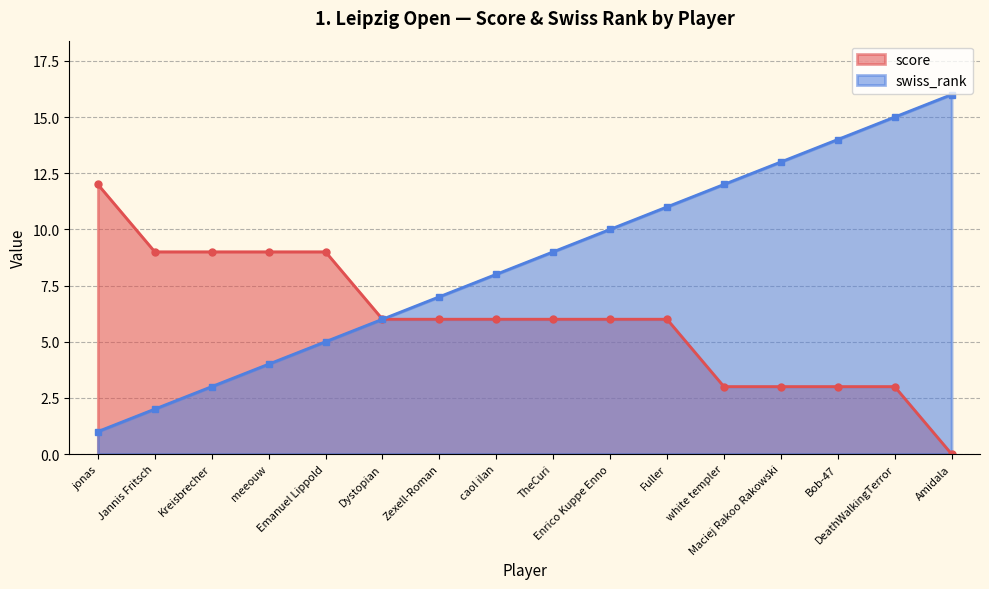

Reading left to right, list all the values displayed in this chart.

score: 12	9	9	9	9	6	6	6	6	6	6	3	3	3	3	0
swiss_rank: 1	2	3	4	5	6	7	8	9	10	11	12	13	14	15	16